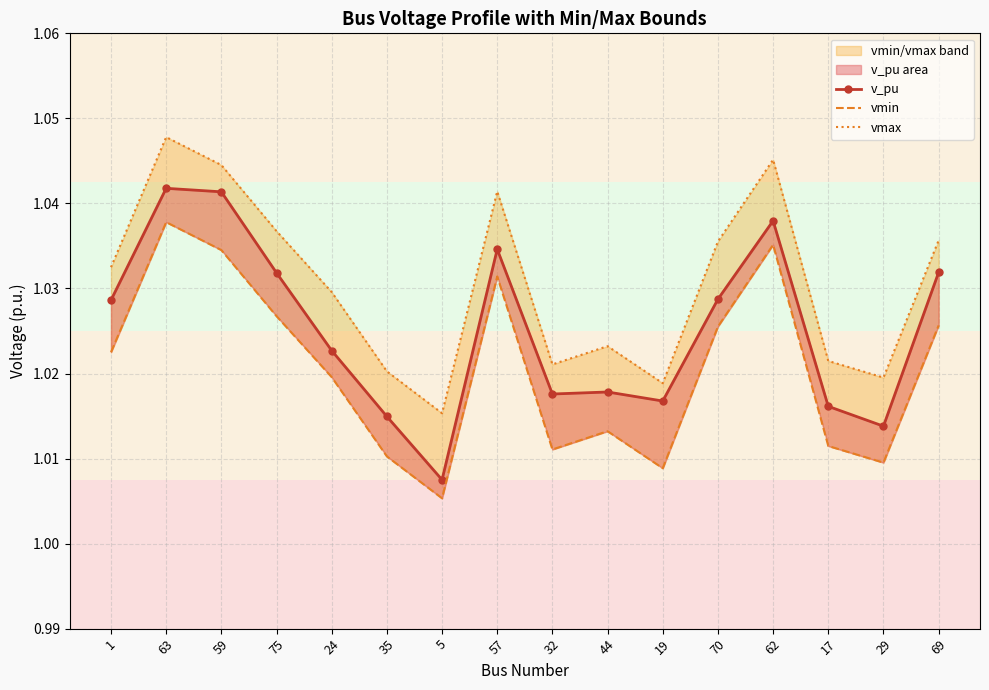

Count the vmin values in the range 1 to 2.

16